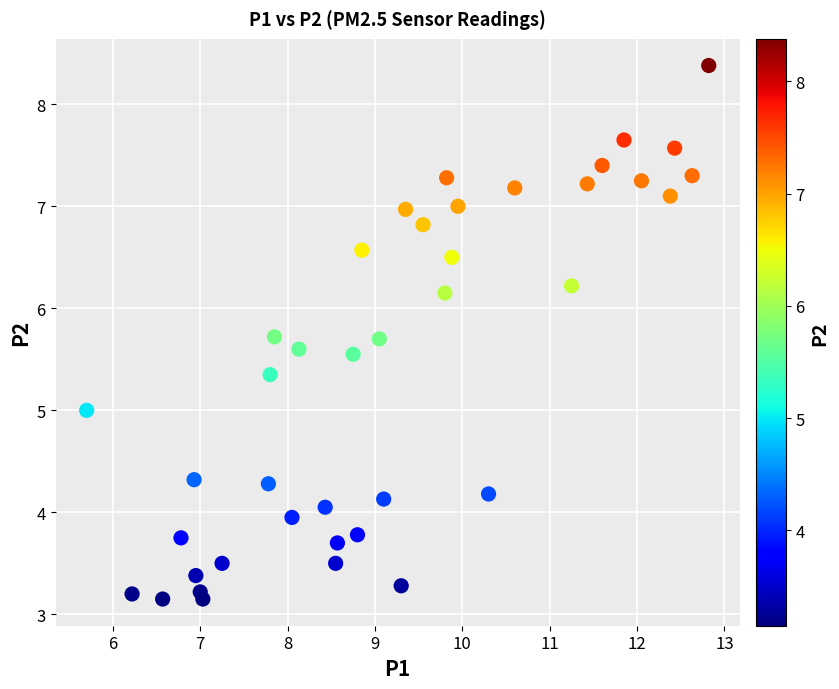

What is the range of X values (max minus min)?

7.1